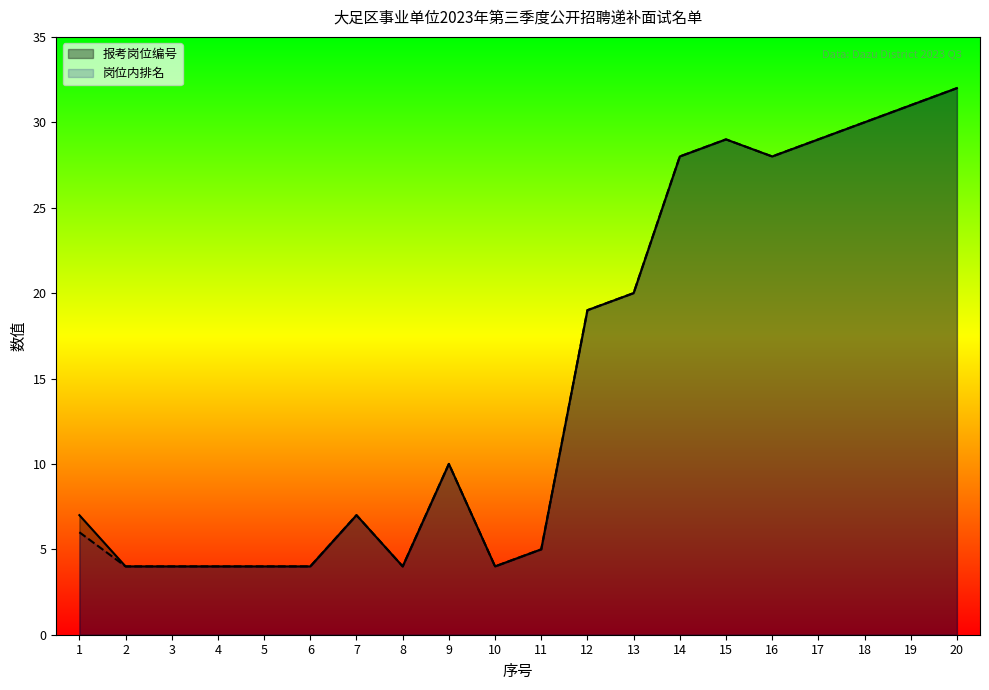

How many data points in 岗位内排名 are less than 10?

10